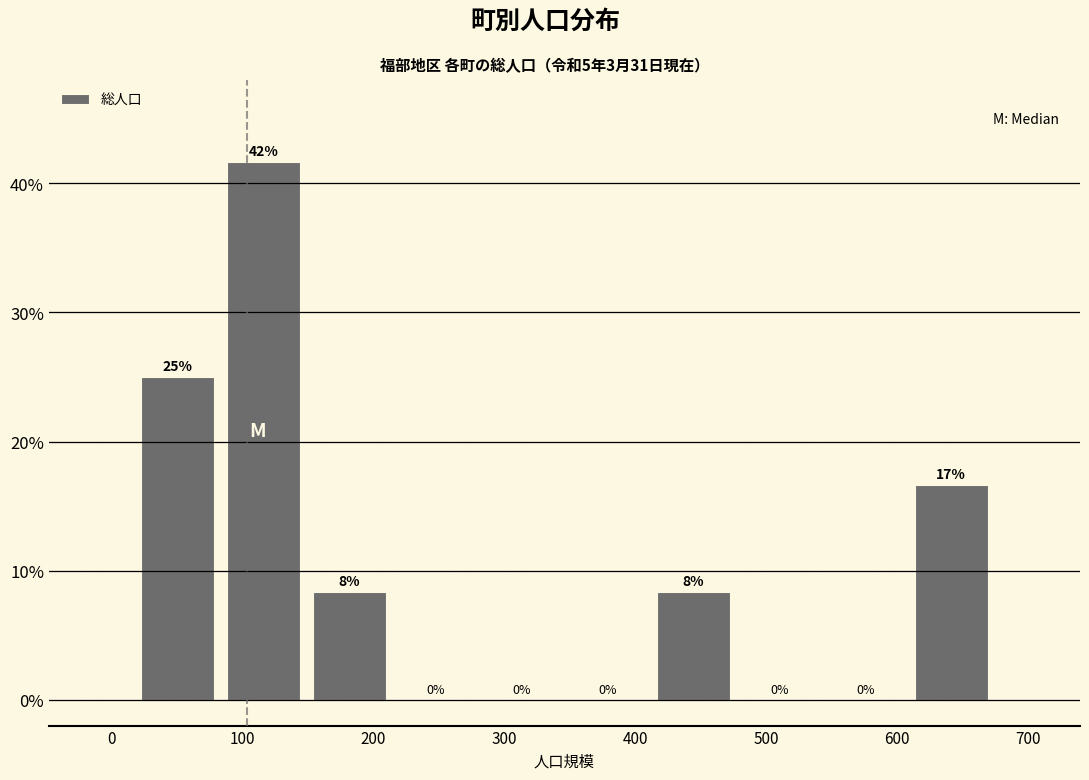

Which range on the x-axis has the tallest bar?

80 to 150